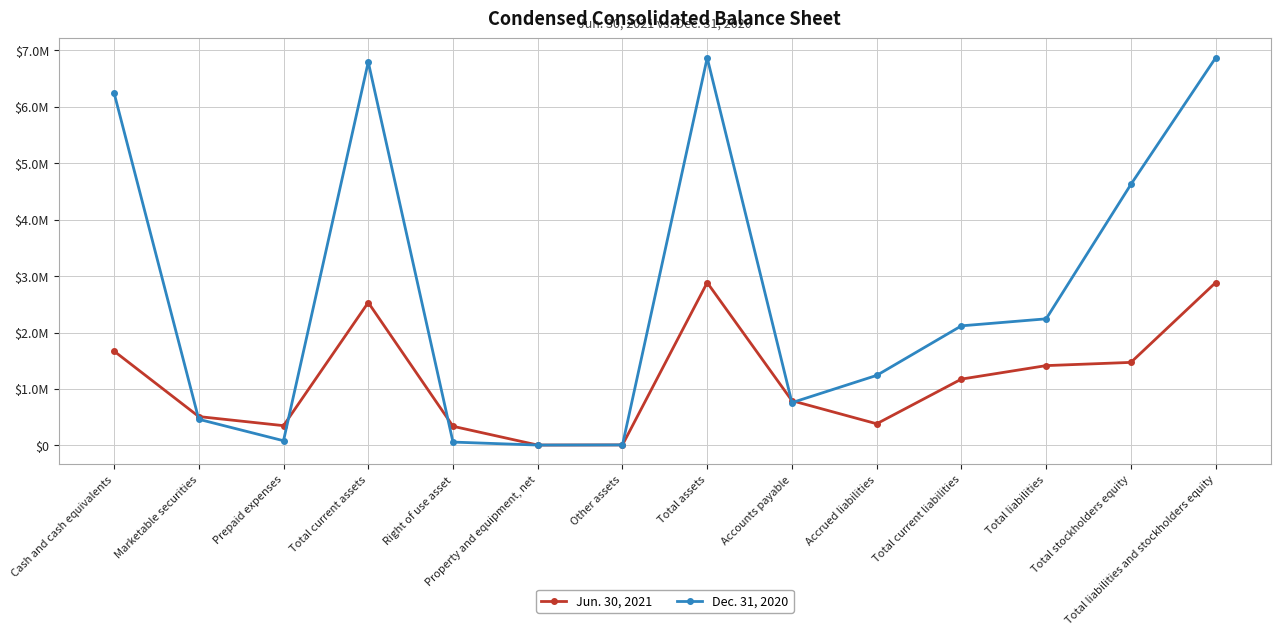

Which series has the largest range (max minus min)?

Dec. 31, 2020